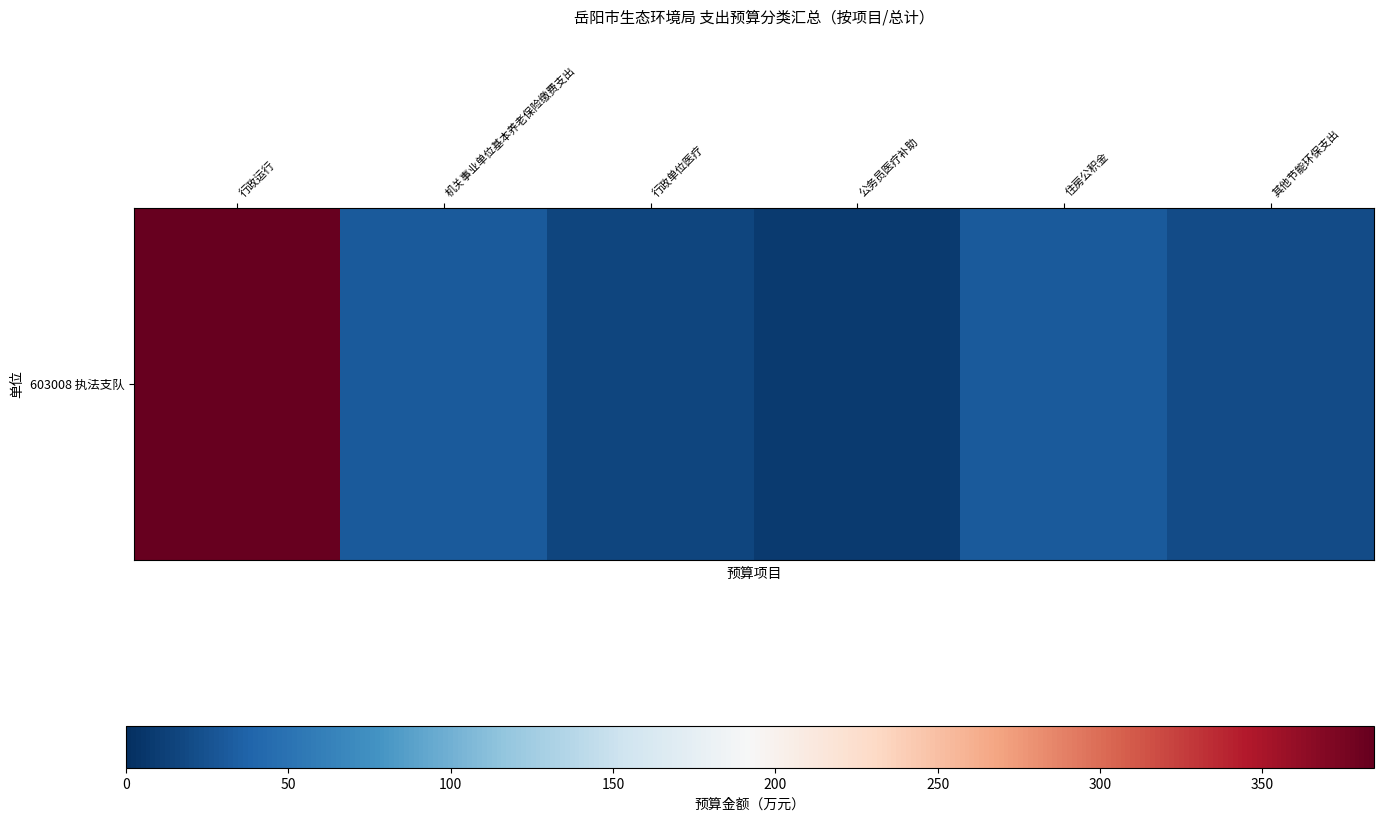

What is the difference between the second highest and minimum values?

23.5